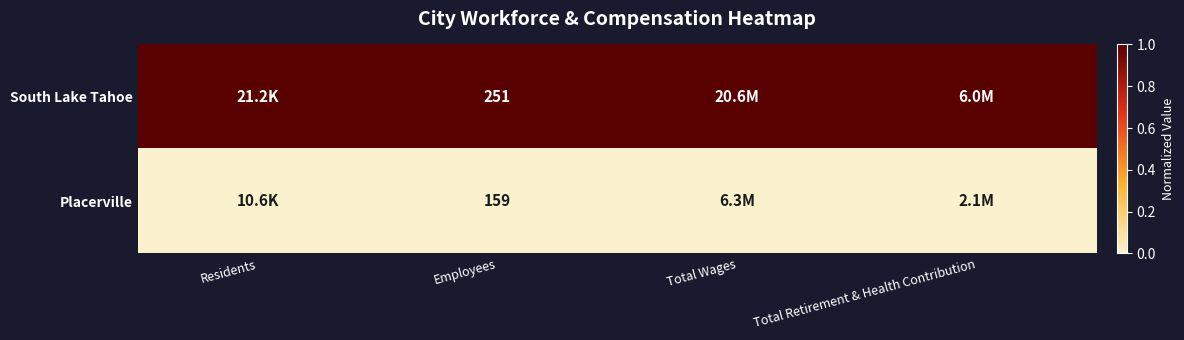

The value of Placerville at Employees is 281. True or false?

False